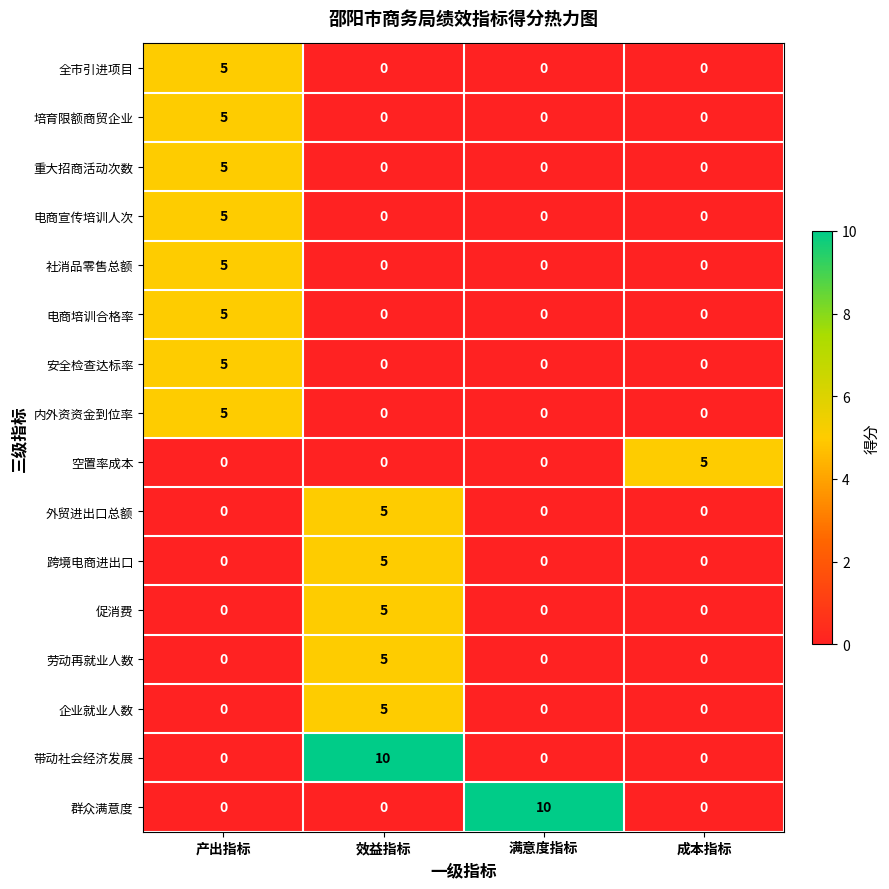

What is the maximum value shown in the chart?

10